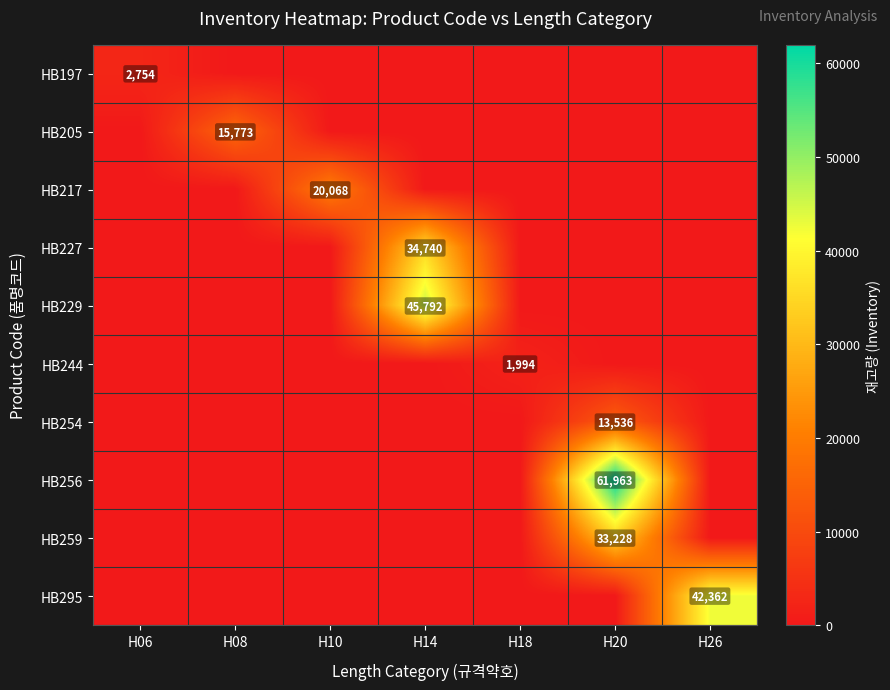

True or false: HB205 has a value of 15773 at H08.

True